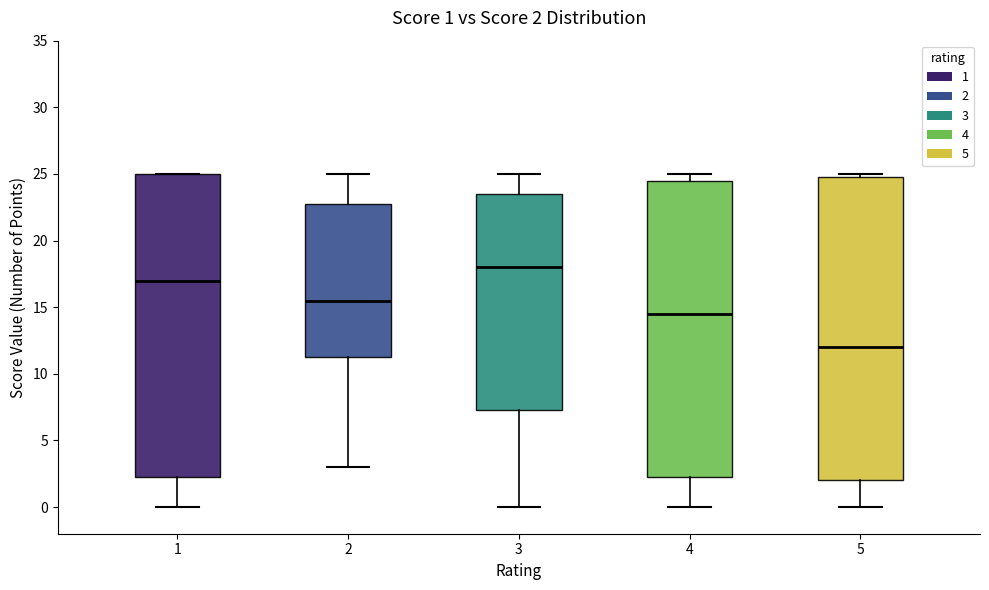

Which box's median line is the highest?

3